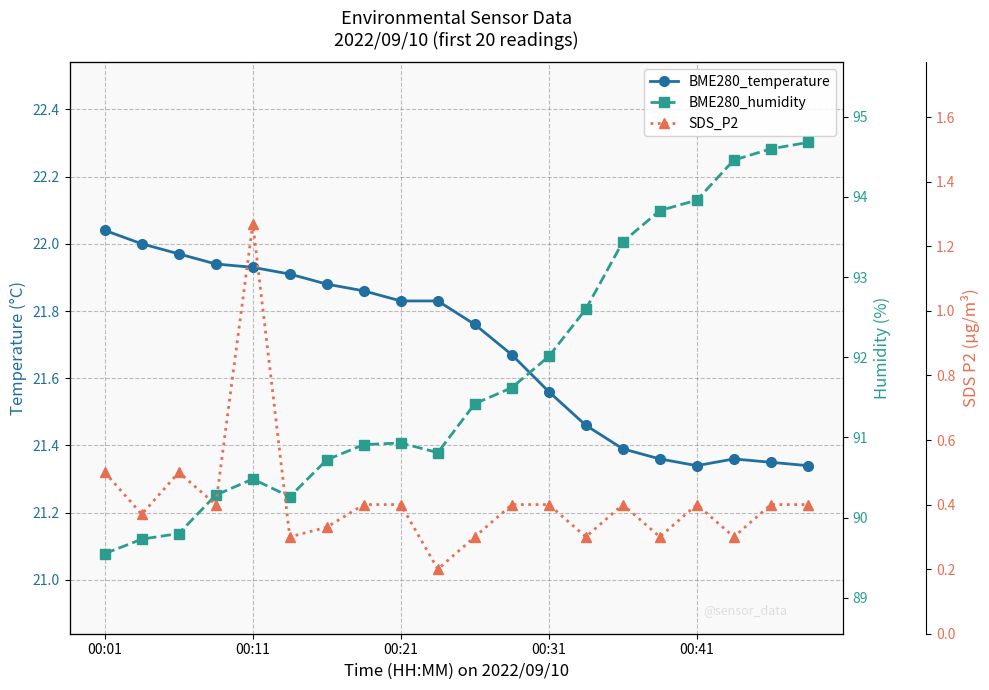

True or false: BME280_temperature and BME280_humidity intersect in this chart.

False